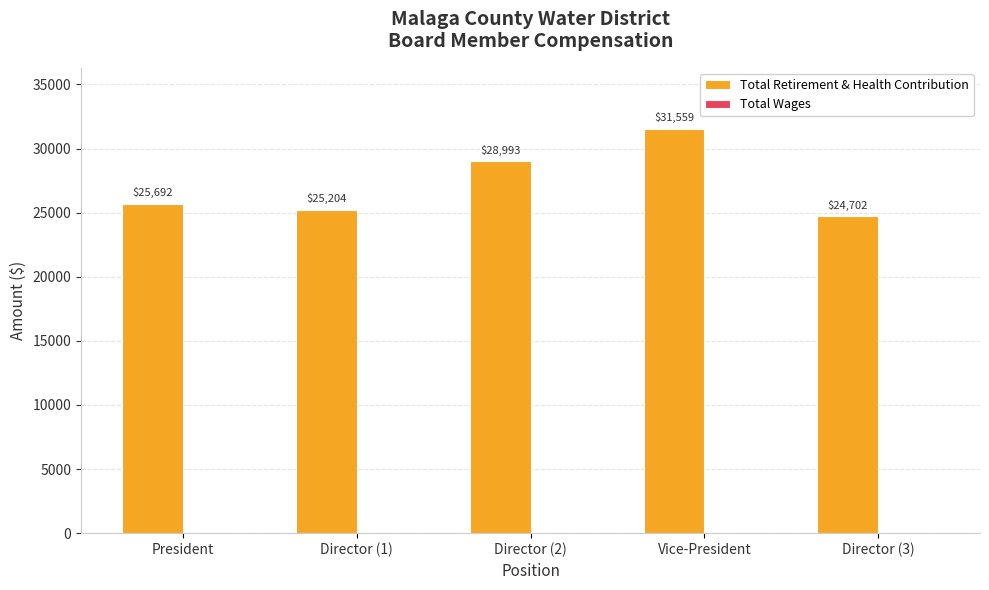

Reading left to right, extract all data points from this chart.

President=25692	Director (1)=25204	Director (2)=28993	Vice-President=31559	Director (3)=24702